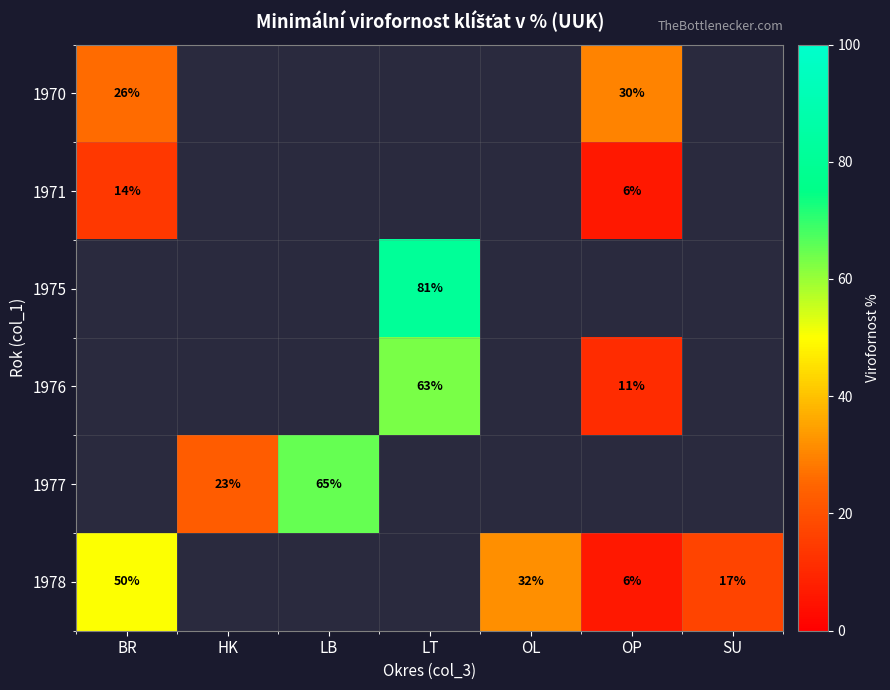

True or false: 1971 has a value of 23 at BR.

False